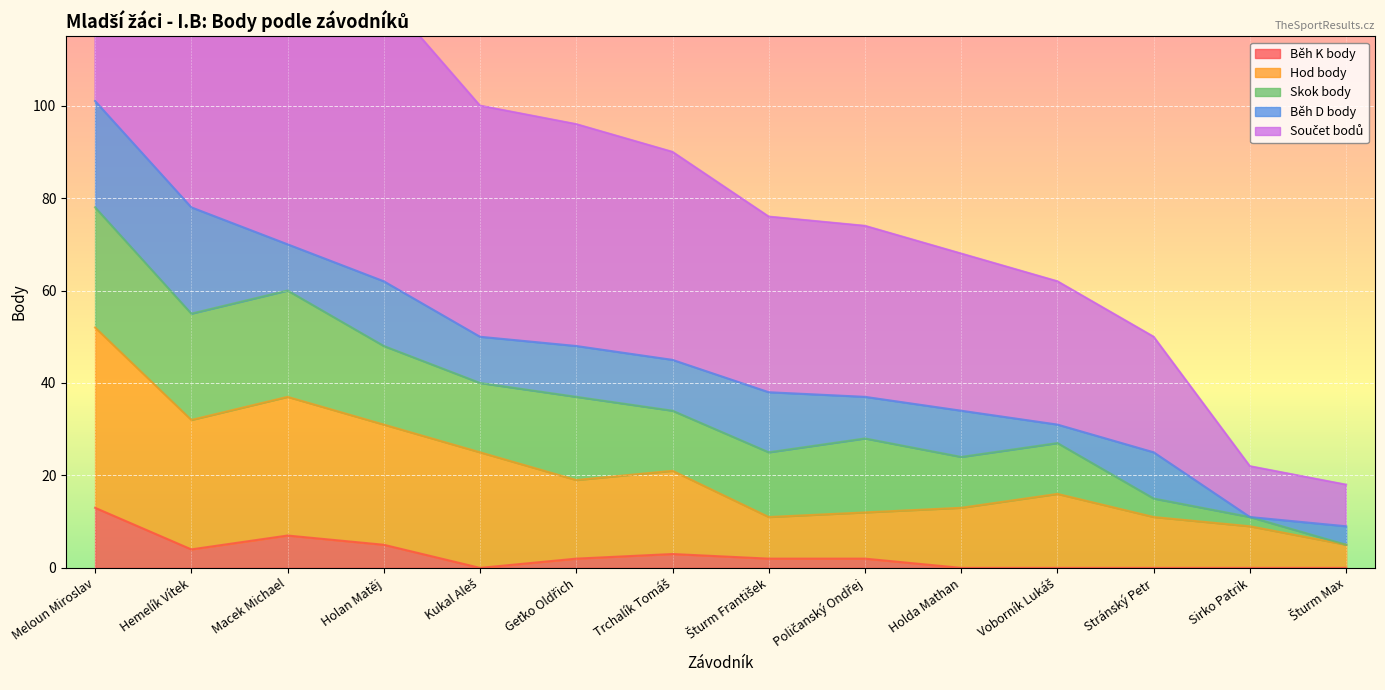

What is the difference between the highest and lowest values at Stránský Petr?

25